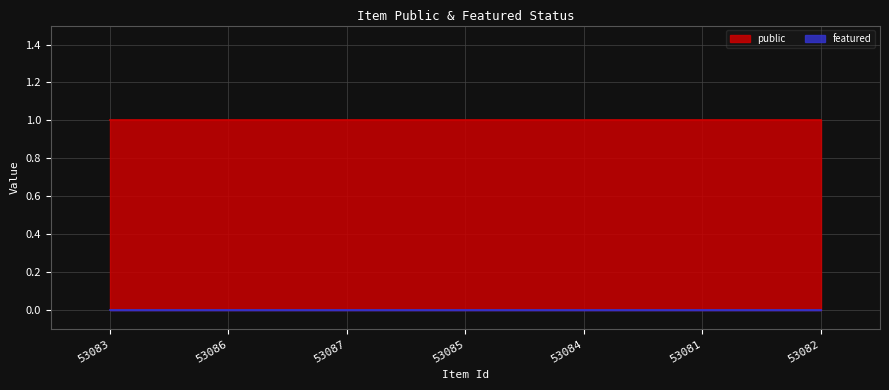

At how many categories does at least one series exceed 0?

7